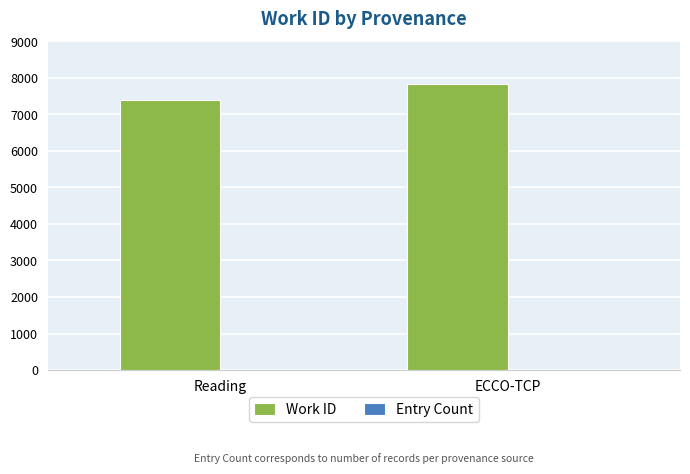

Is it true that Work ID equals 11097 at Reading?

False